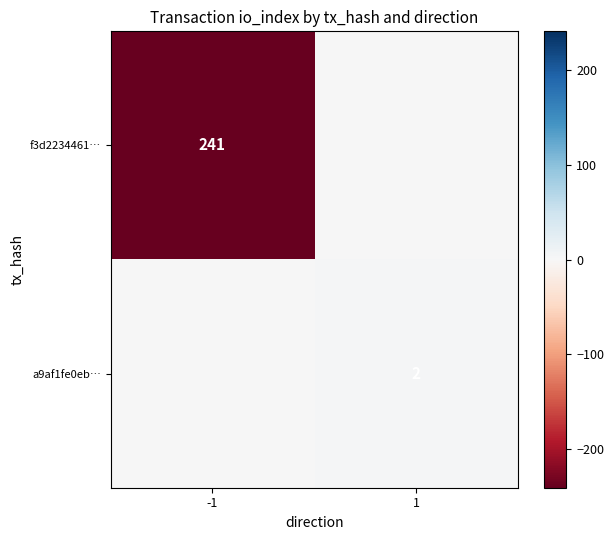

The a9af1fe0eb… series shows 2 at 1. True or false?

True